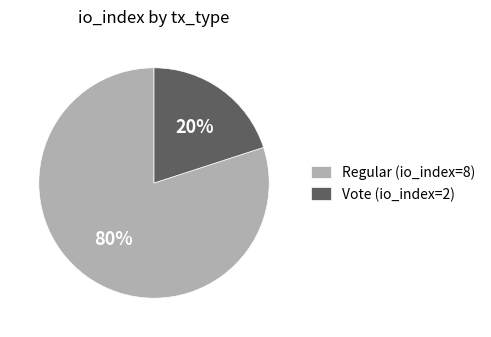

What is the smallest slice in the pie chart?

Vote (io_index=2)